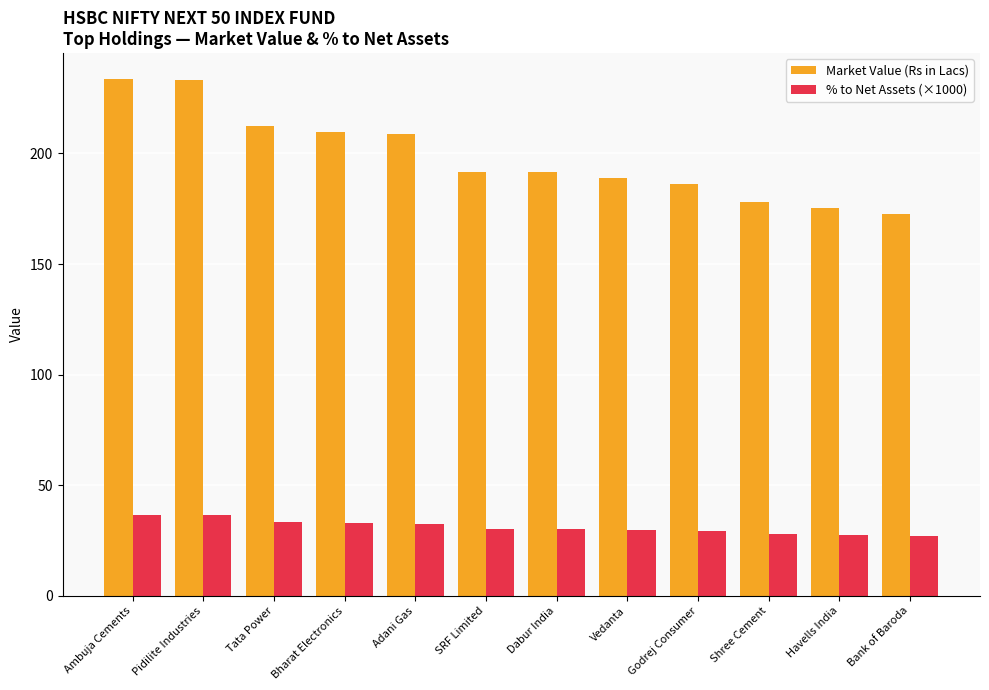

What is the maximum value shown in the chart?

233.7